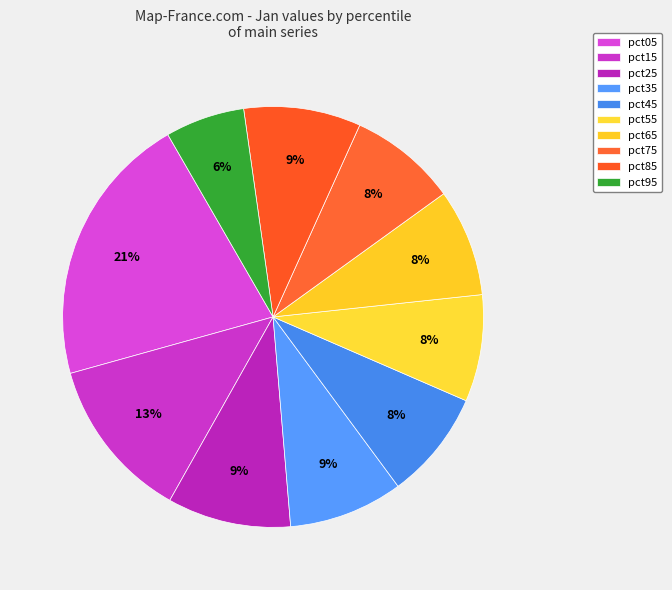

Between pct65 and pct25, which is larger?

pct25